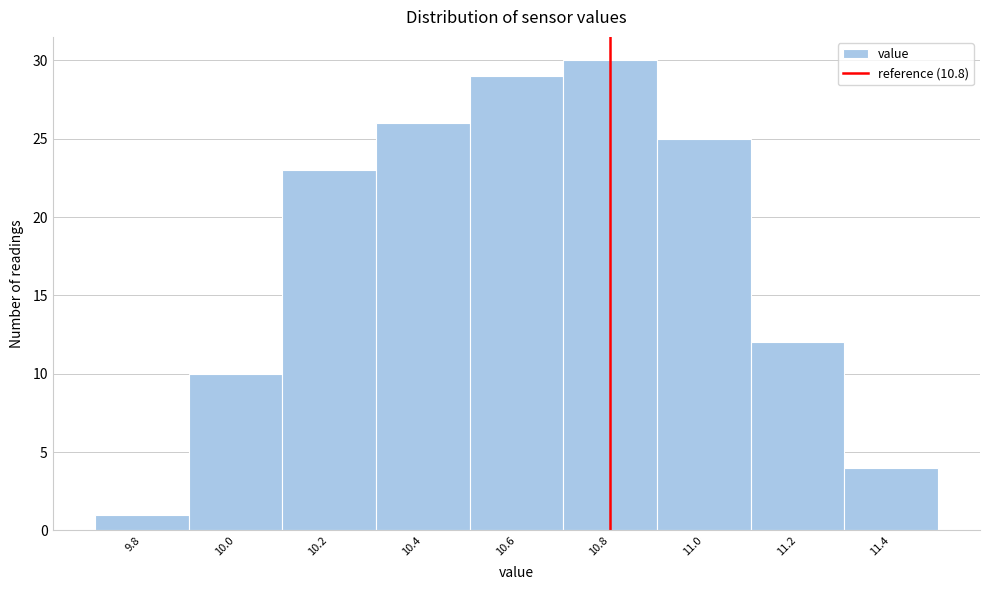

Which range on the x-axis has the tallest bar?

10.7 to 10.9